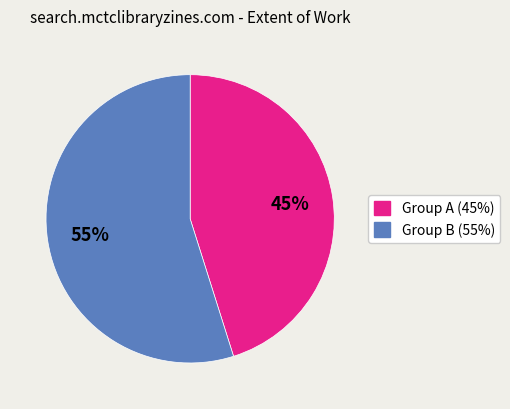

Is there a majority slice in this chart?

Yes